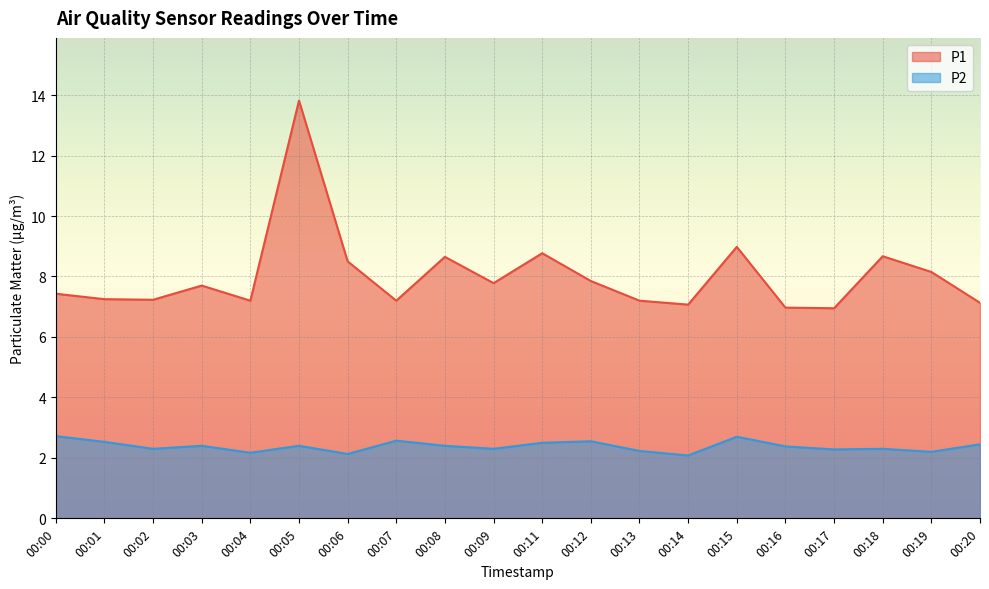

How many lines are shown in the chart?

2